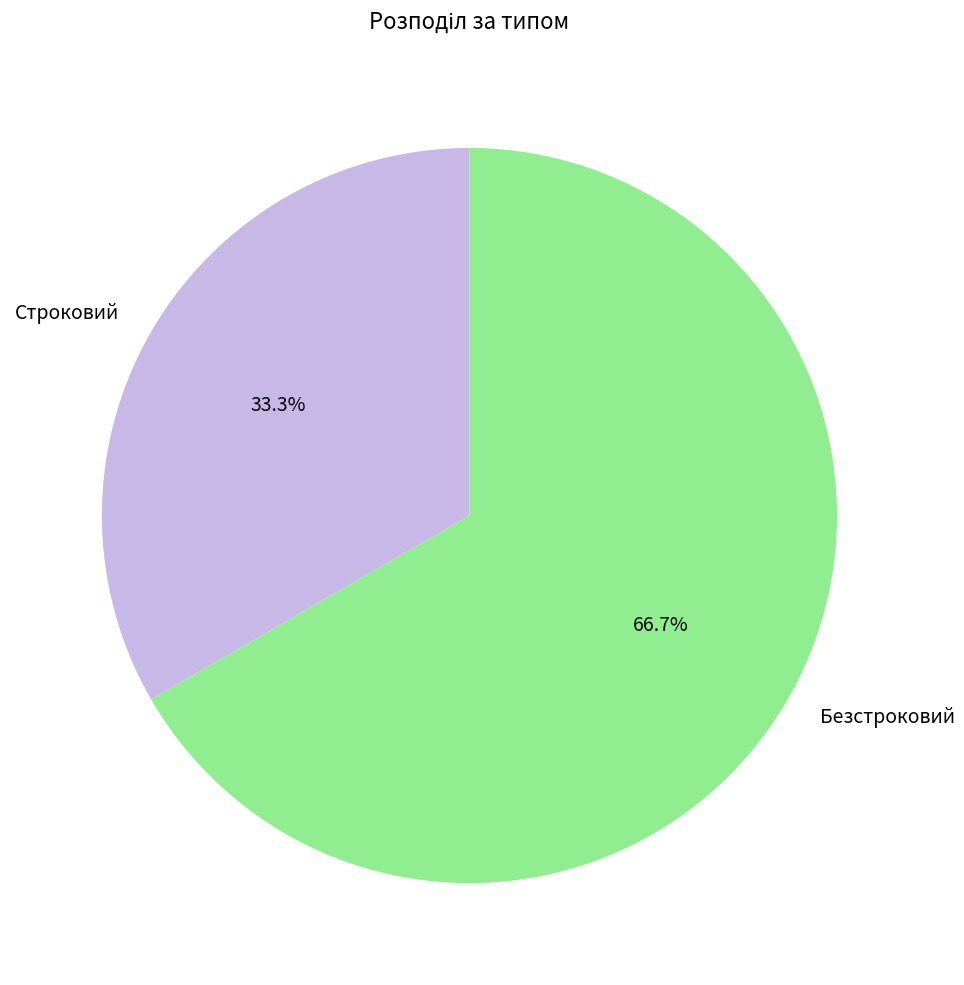

Between Строковий and Безстроковий, which is larger?

Безстроковий